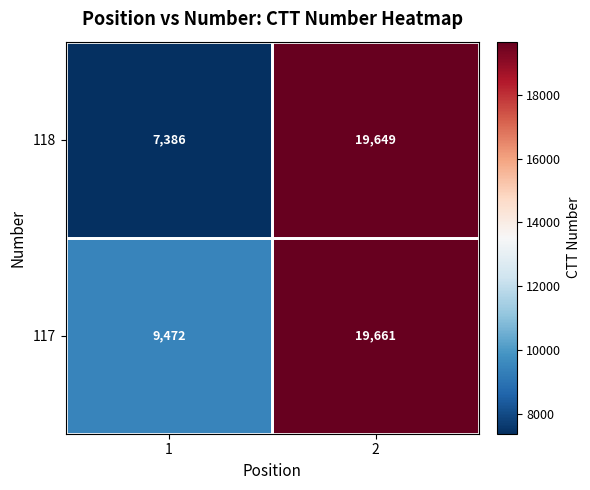

What is the difference between the highest and lowest values at 1?

2086